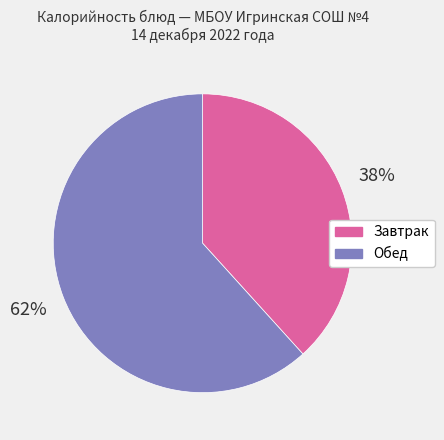

What percentage is the Обед slice, to the nearest percent?

62%